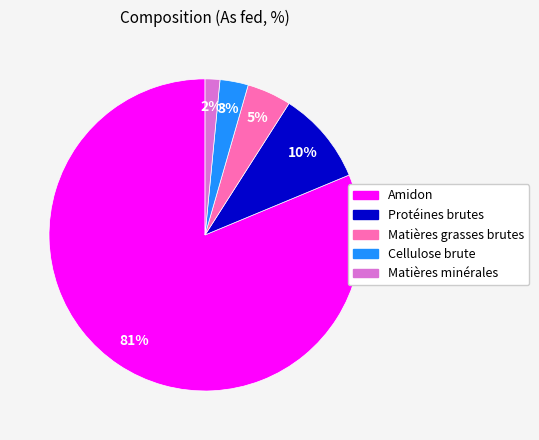

Between Protéines brutes and Cellulose brute, which is larger?

Protéines brutes